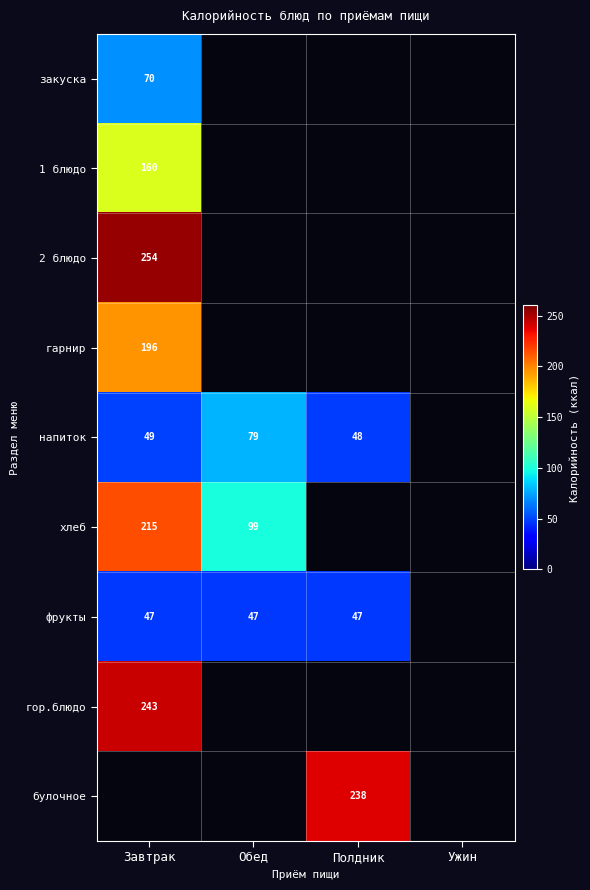

The закуска series shows 70 at Завтрак. True or false?

True